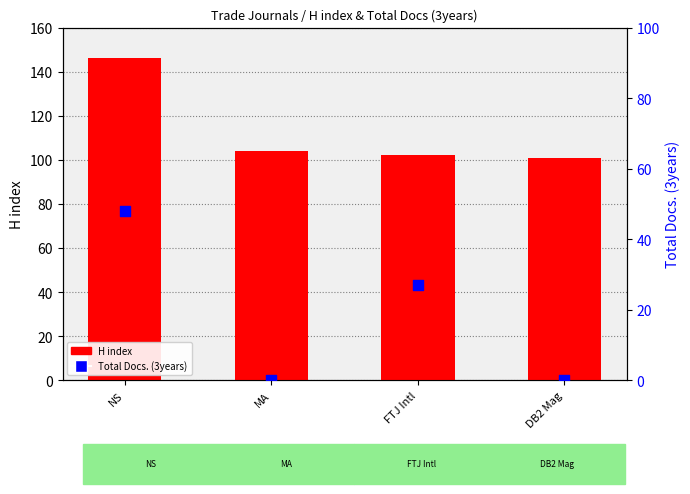

At how many categories does at least one series exceed 73?

4